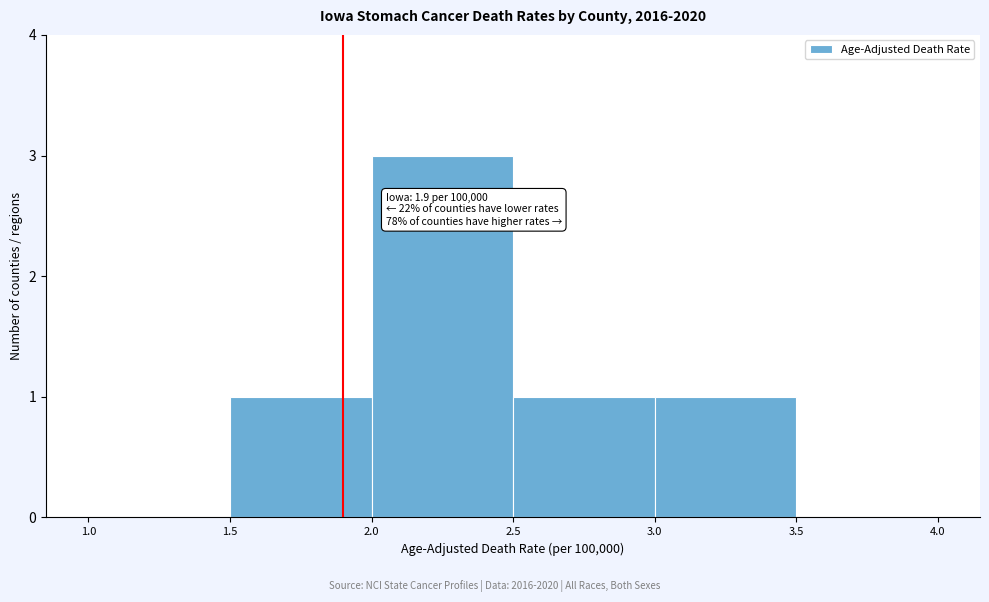

Over which range of the x-axis is the bar tallest?

2.0 to 2.5